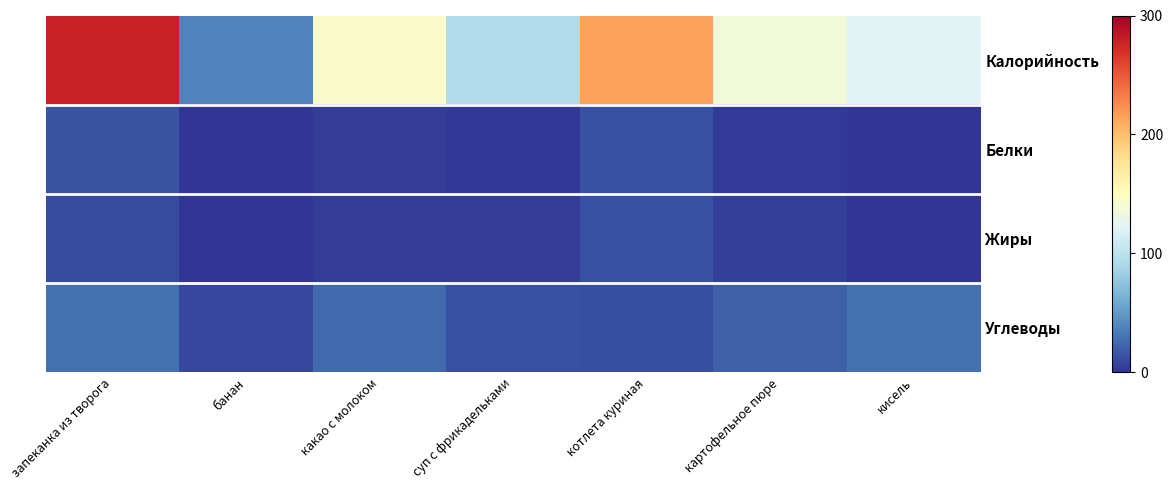

Which series changed the most between банан and котлета куриная?

Калорийность